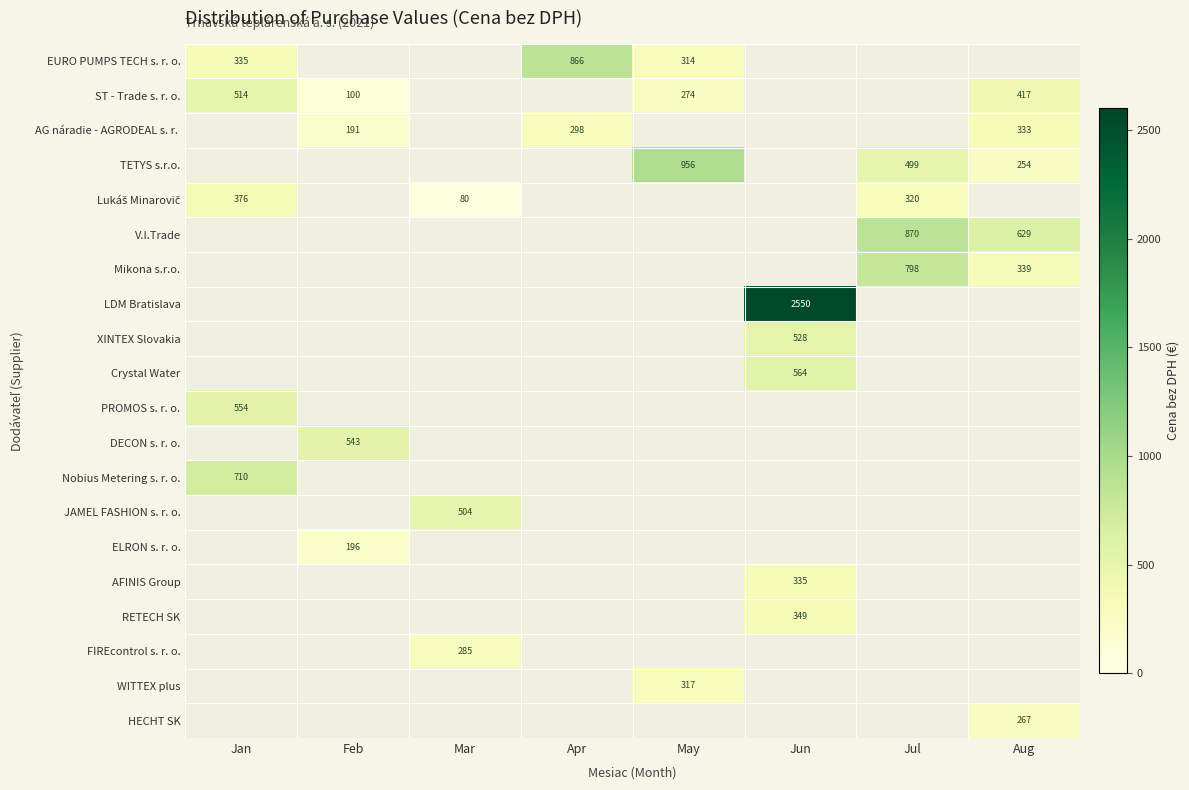

The AFINIS Group series shows 99 at Jun. True or false?

False